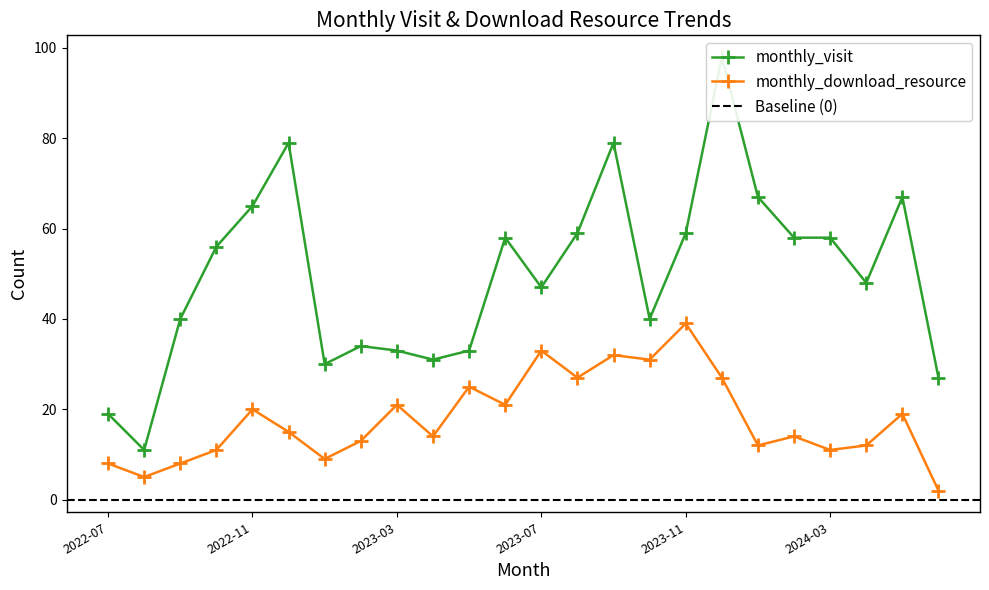

What is the difference between the maximum and minimum values in the monthly_visit series?

87